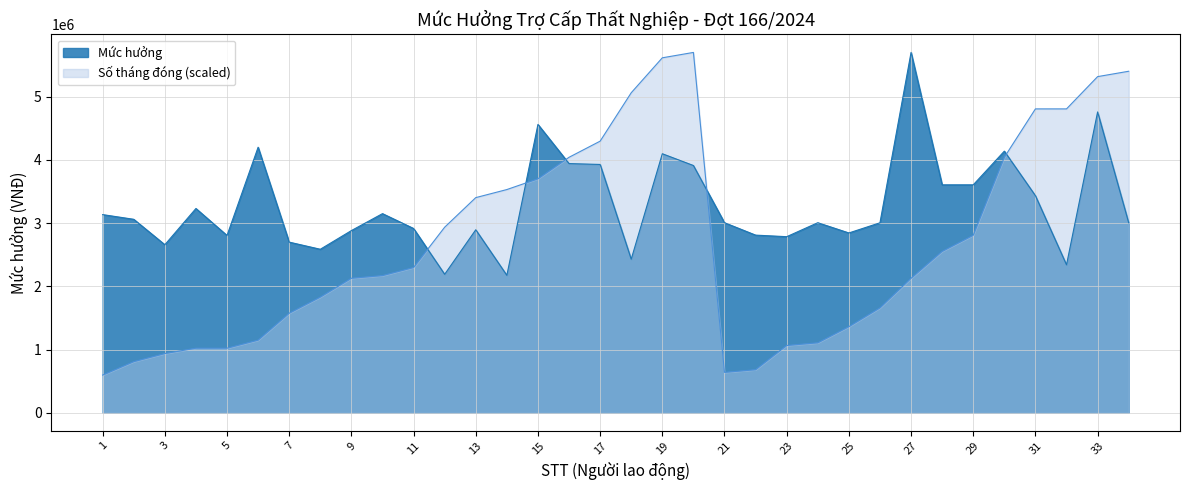

What is the average value of the Số tháng đóng series?

2711128.2